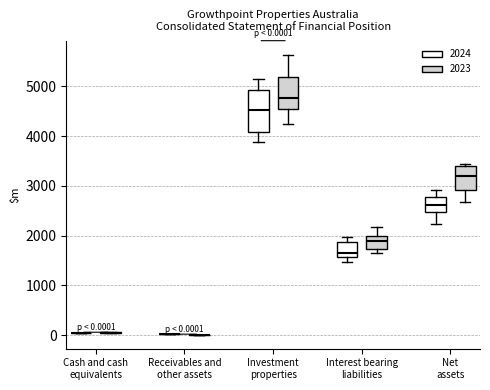

Which box is the tallest, from its lower edge to its upper edge?

Investment properties (2024)